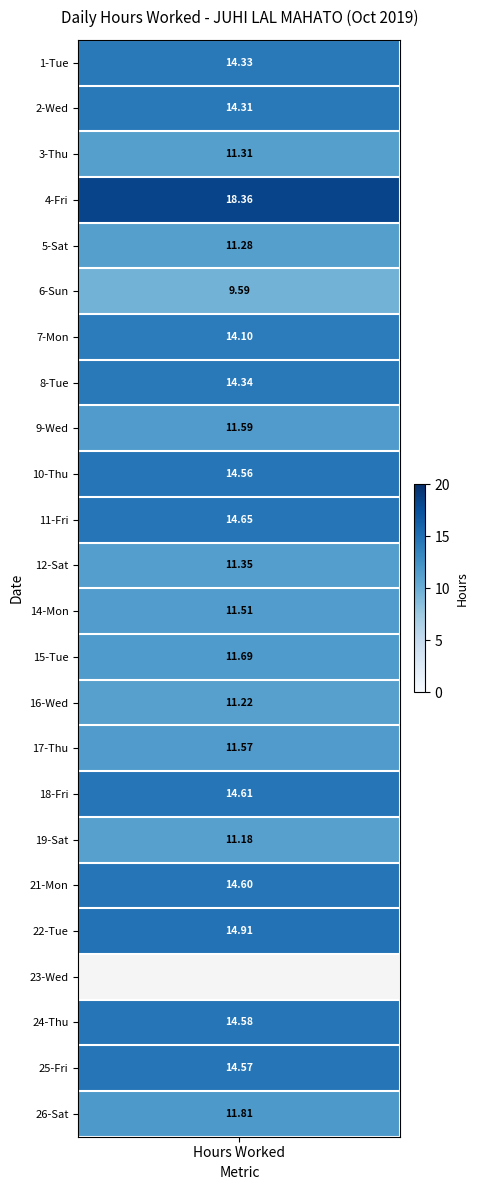

True or false: 18 has a value of 14.6 at 0.

True